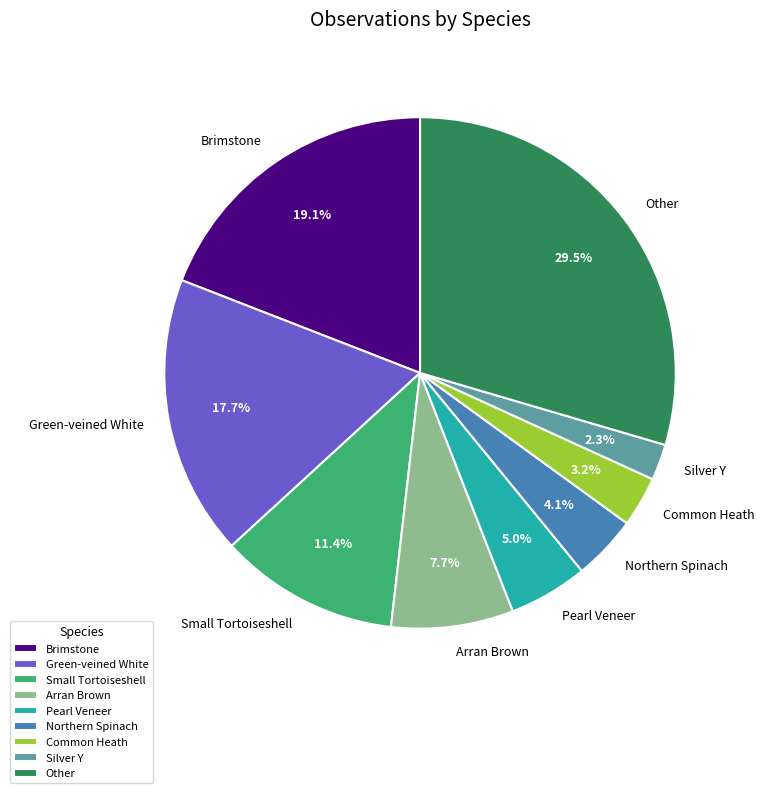

True or false: Green-veined White accounts for 18% of the total.

True